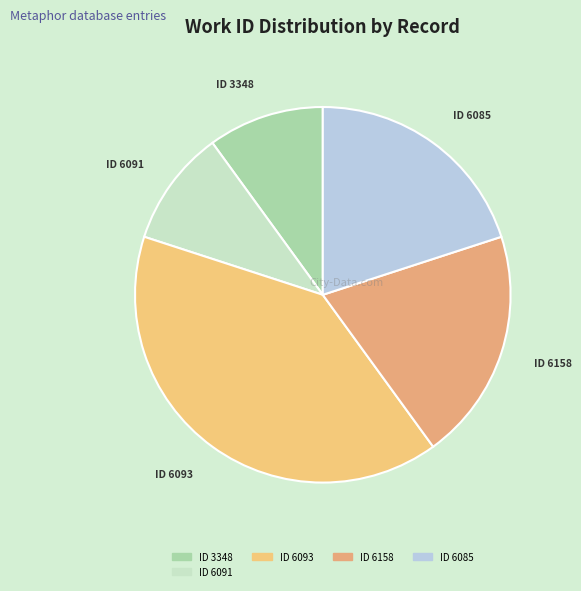

Is it true that ID 6085 is 20% of the pie?

True